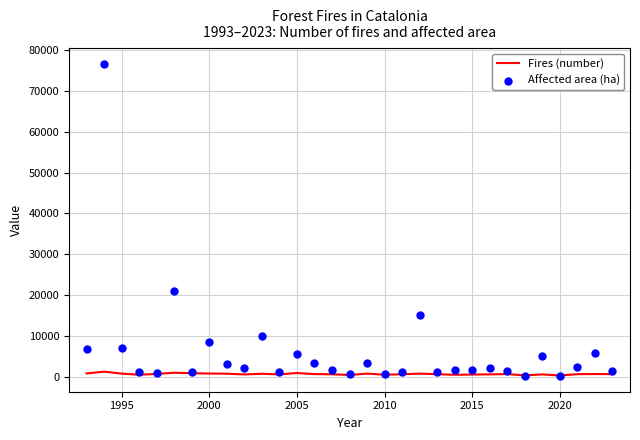

True or false: Fires (number) has a value of 765 at 2000.

True